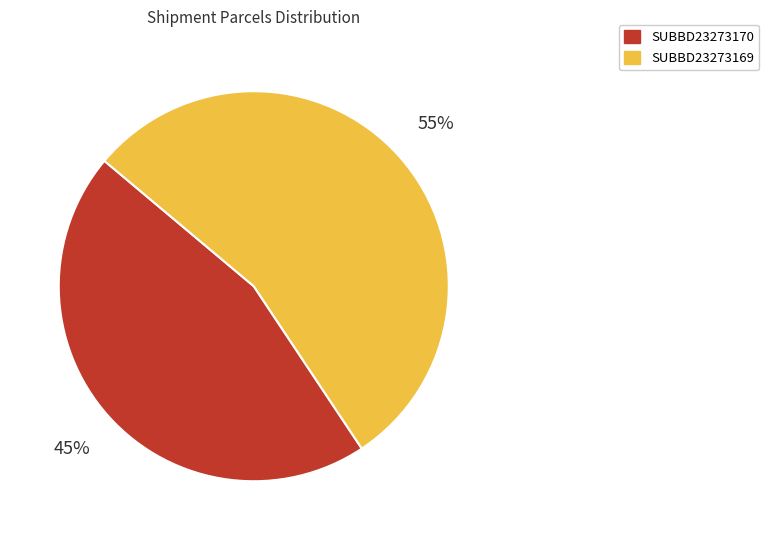

Rank the categories by value from lowest to highest.

SUBBD23273170, SUBBD23273169